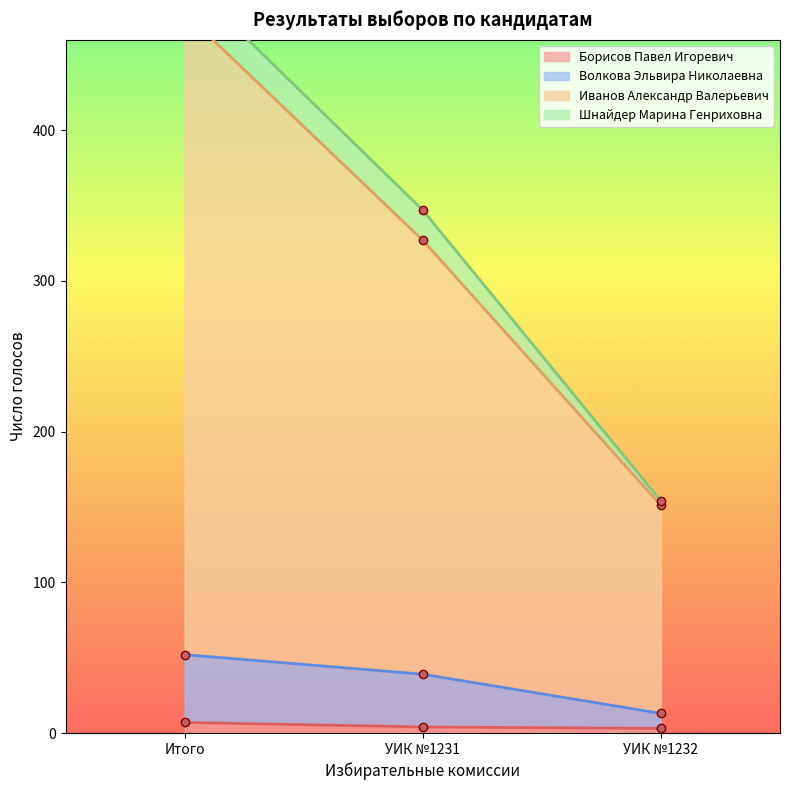

Is it true that Борисов Павел Игоревич equals 4 at УИК №1231?

True